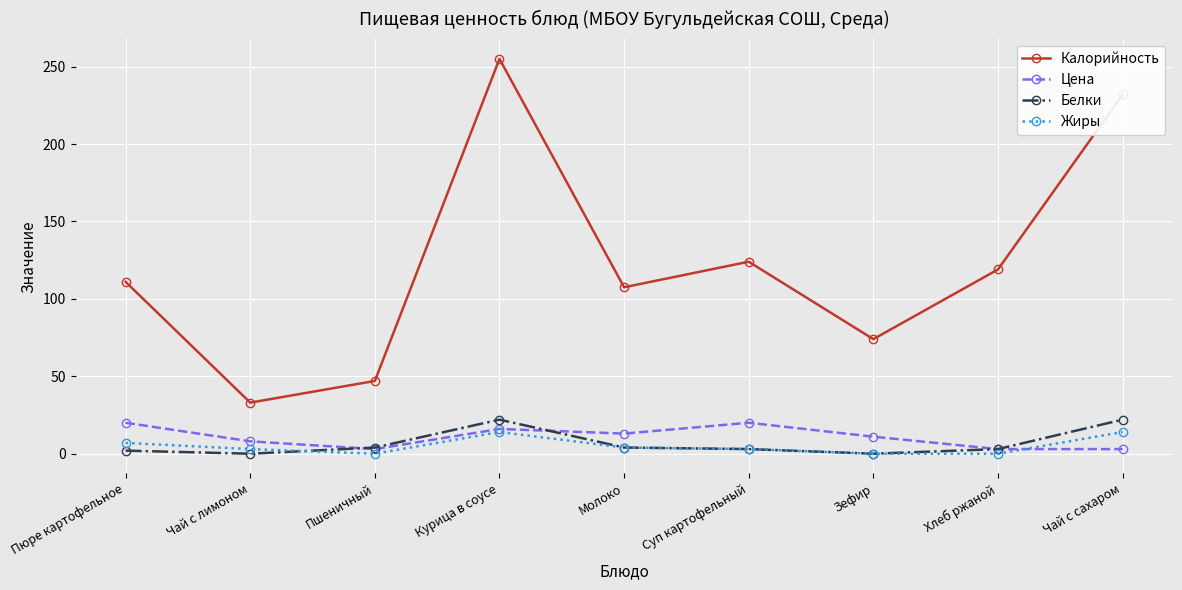

What is the maximum value for Цена?

20.0